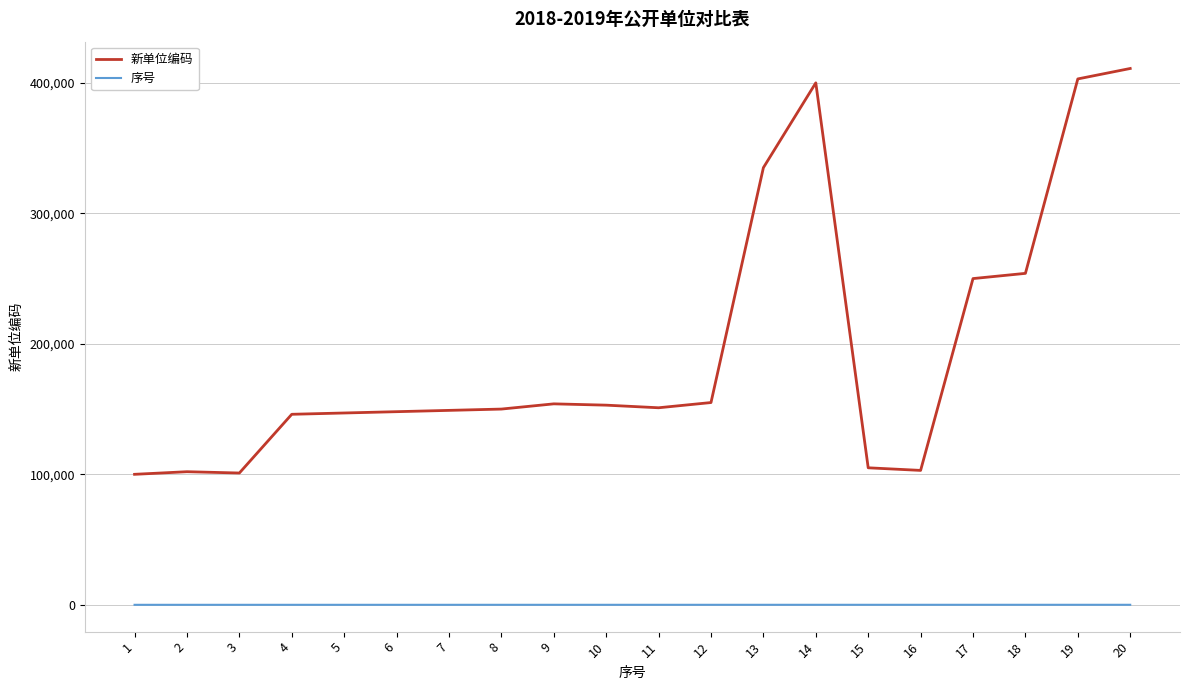

At which category is the sum across all series the highest?

20